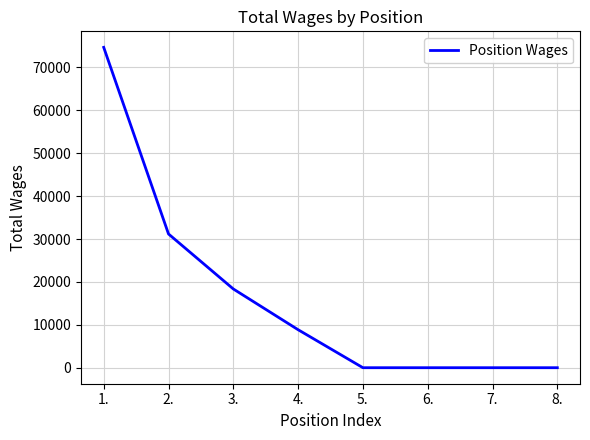

Does the chart have visible grid lines?

Yes